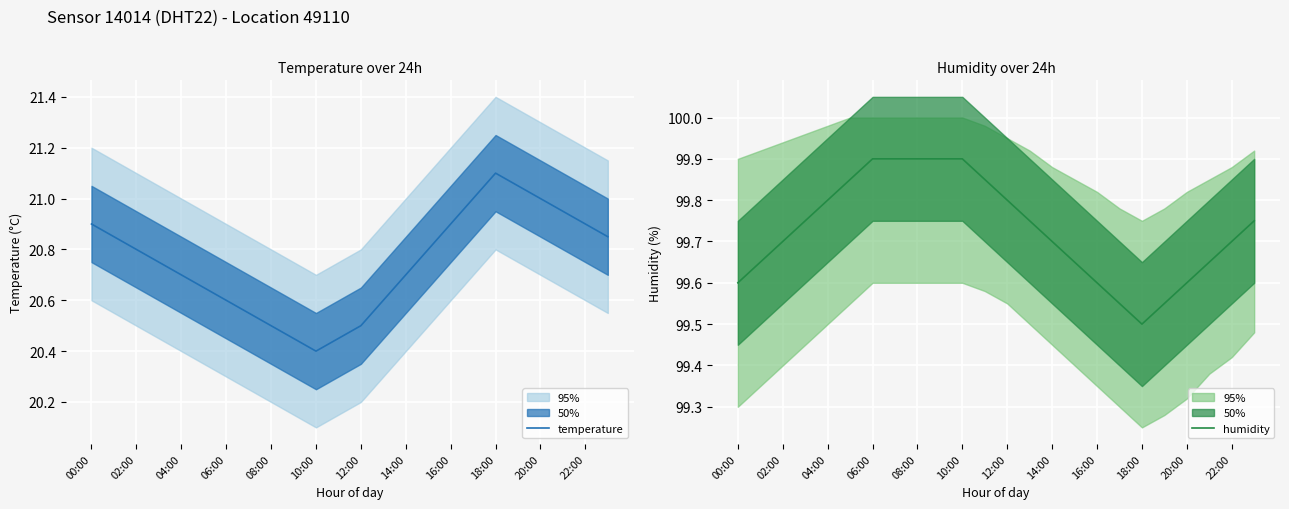

What is the minimum value shown in the chart?

20.4